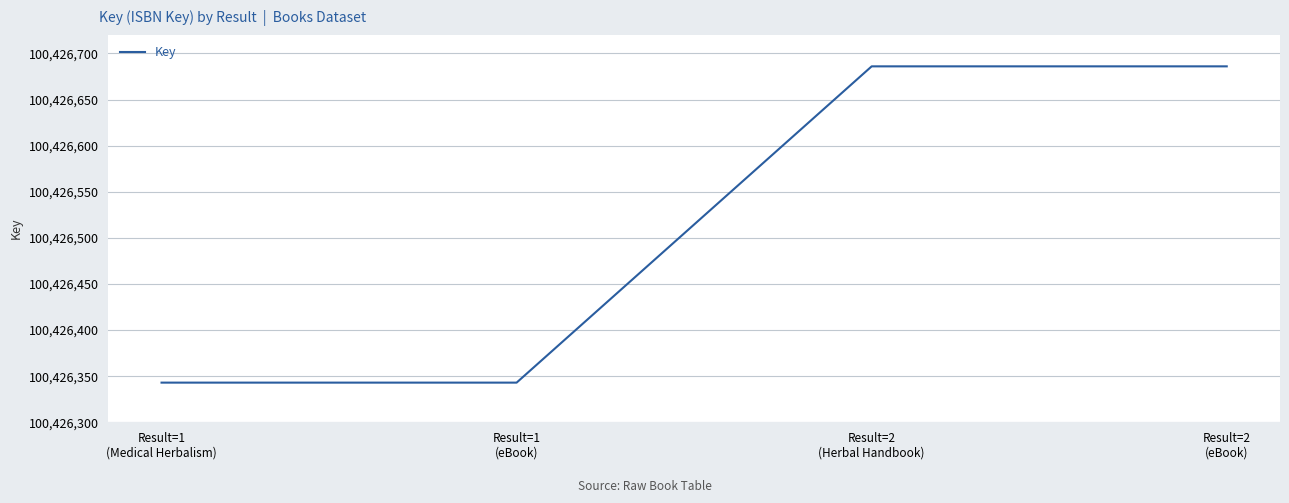

What is the smallest value displayed?

100426343